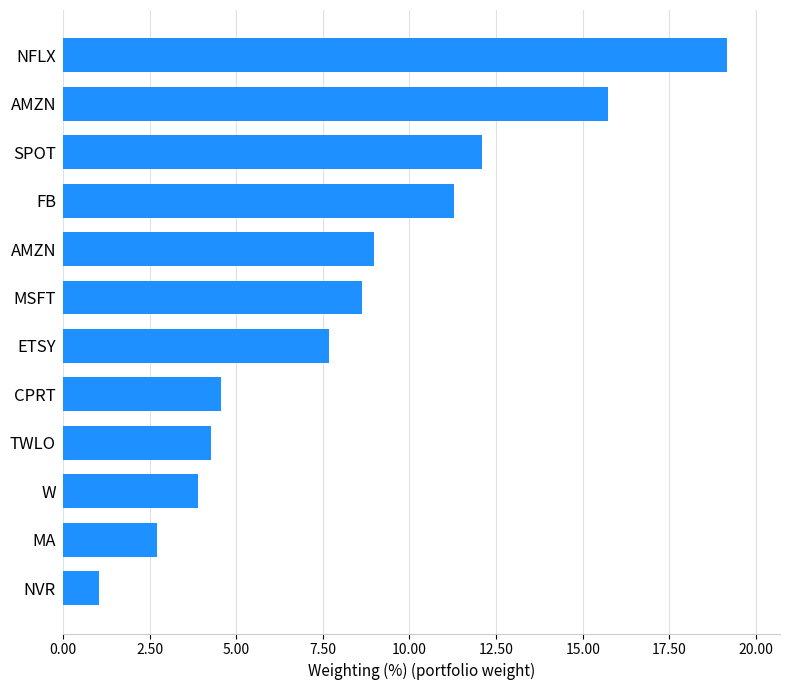

How many values are below 8?

6